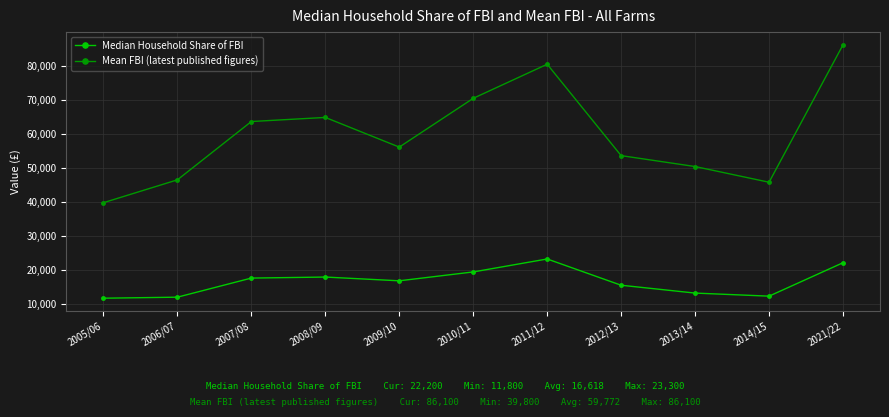

What is the sum of all Median Household Share of FBI values?

182800